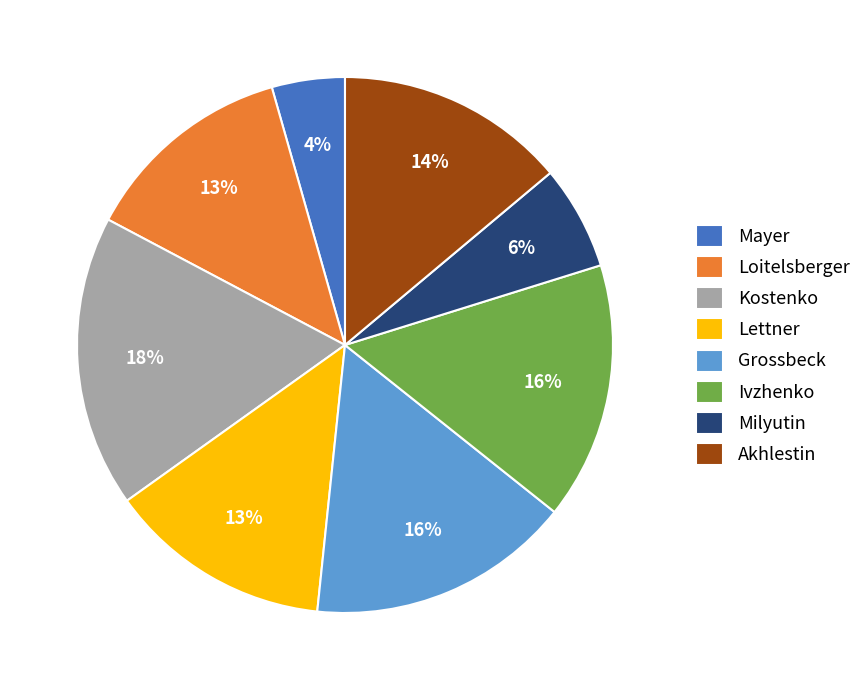

What percentage is the Kostenko slice, to the nearest percent?

18%